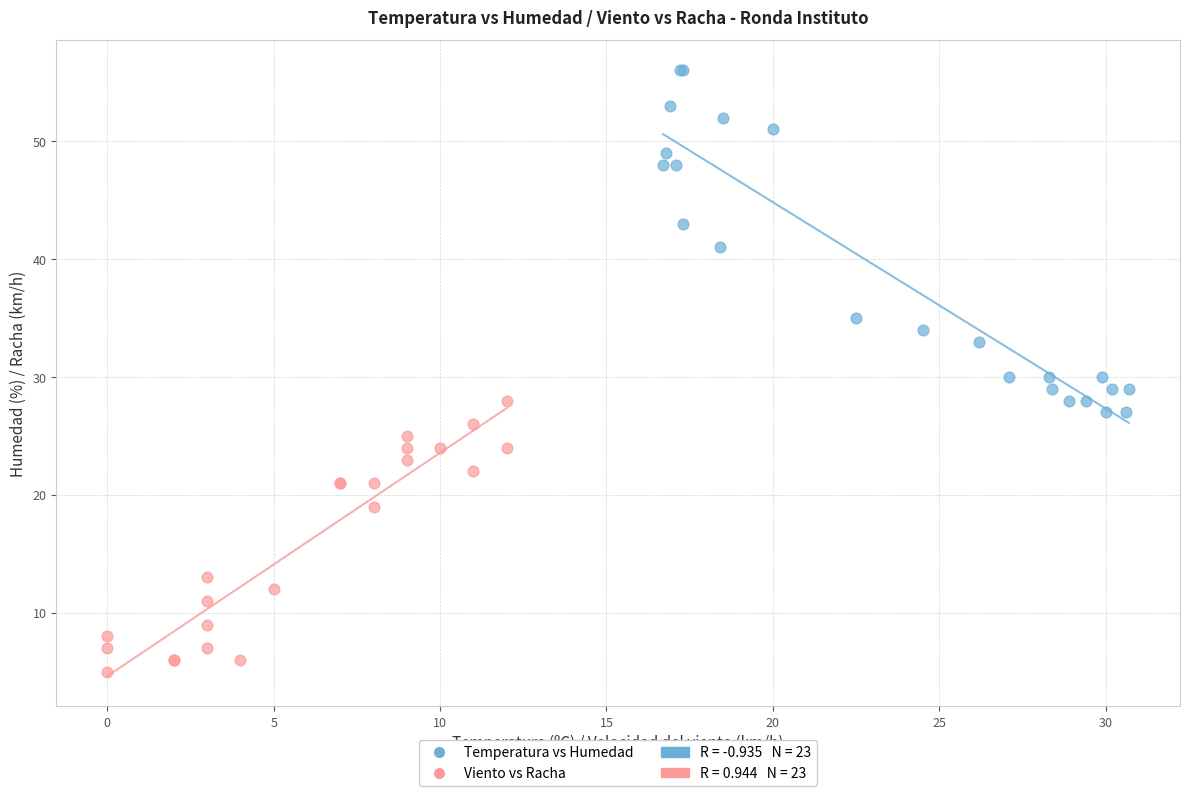

Which series reaches the maximum Y coordinate?

Temperatura vs Humedad